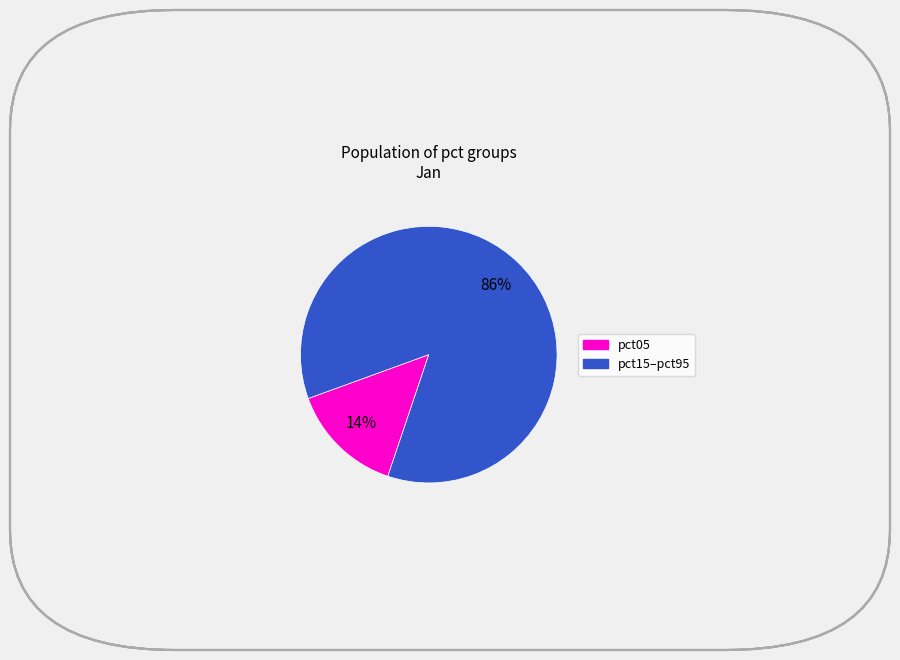

Does any single category account for the majority?

Yes